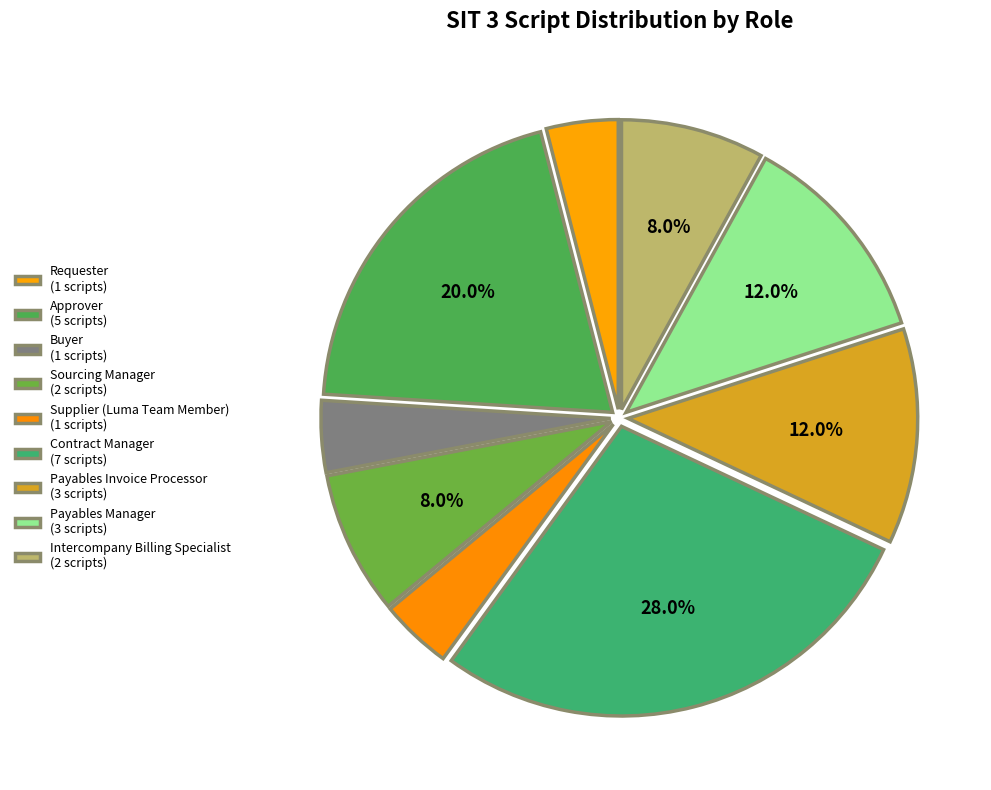

What is the largest slice in the pie chart?

Contract Manager